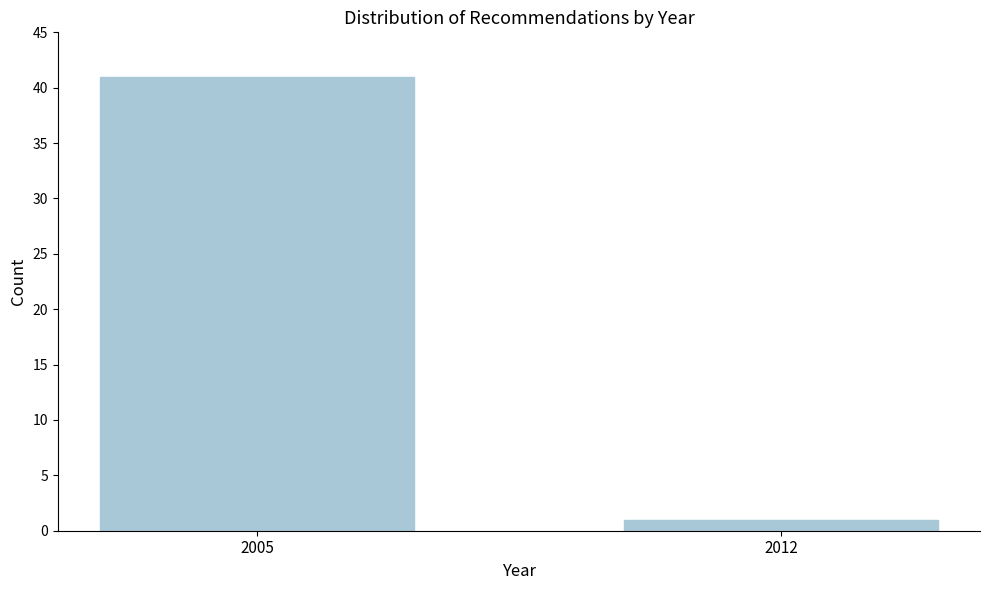

Reading right to left, what are all the values shown in this chart?

2012=1	2005=41